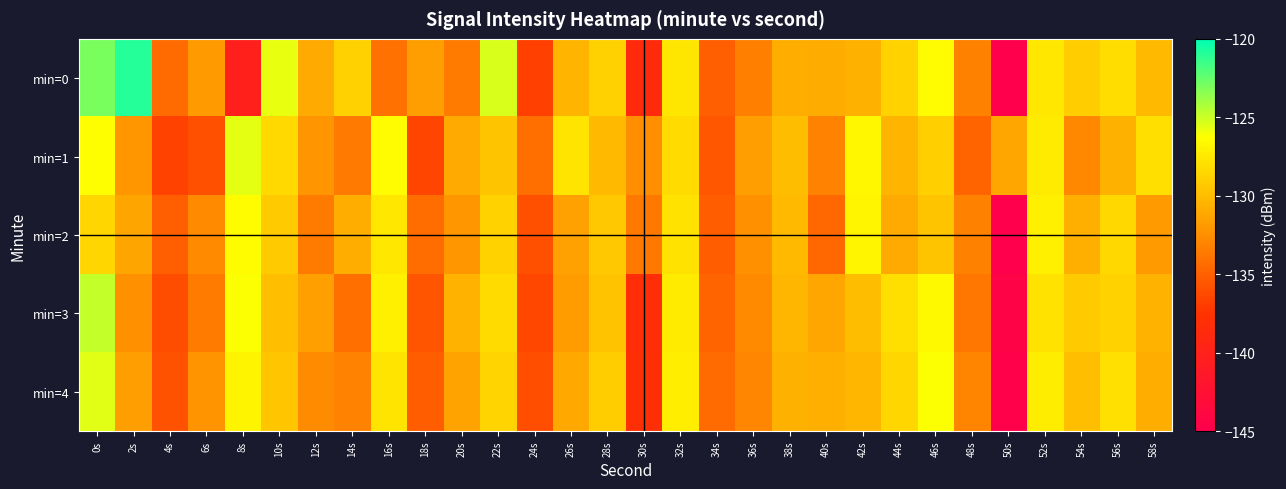

Reading right to left, what are all the values shown in this chart?

min=0: 58s=-130.1	56s=-128.2	54s=-129.1	52s=-127.6	50s=-145.3	48s=-133.2	46s=-126.5	44s=-128.8	42s=-130.6	40s=-130.9	38s=-130.8	36s=-133.3	34s=-135.1	32s=-127.7	30s=-138.7	28s=-128.8	26s=-130.4	24s=-136.7	22s=-125.4	20s=-133.5	18s=-131.6	16s=-134.1	14s=-128.8	12s=-131.0	10s=-125.7	8s=-140.2	6s=-131.9	4s=-134.4	2s=-121.0	0s=-123.0
min=1: 58s=-128.1	56s=-130.6	54s=-132.8	52s=-127.4	50s=-131.2	48s=-134.8	46s=-128.9	44s=-130.4	42s=-126.7	40s=-133.1	38s=-129.9	36s=-131.7	34s=-135.6	32s=-128.3	30s=-132.5	28s=-130.1	26s=-127.8	24s=-134.2	22s=-129.5	20s=-131.0	18s=-136.5	16s=-126.5	14s=-133.7	12s=-132.1	10s=-128.4	8s=-125.6	6s=-135.9	4s=-136.6	2s=-132.1	0s=-126.3
min=2: 58s=-131.9	56s=-128.4	54s=-130.7	52s=-127.1	50s=-145.0	48s=-133.2	46s=-129.5	44s=-131.0	42s=-126.8	40s=-134.6	38s=-130.1	36s=-132.4	34s=-135.2	32s=-127.9	30s=-133.7	28s=-129.3	26s=-131.5	24s=-135.9	22s=-128.7	20s=-132.1	18s=-134.3	16s=-127.6	14s=-130.8	12s=-133.5	10s=-129.2	8s=-126.4	6s=-132.7	4s=-135.1	2s=-131.3	0s=-128.5
min=3: 58s=-130.5	56s=-128.7	54s=-129.2	52s=-127.9	50s=-144.5	48s=-133.8	46s=-126.6	44s=-128.1	42s=-129.9	40s=-131.2	38s=-130.3	36s=-132.7	34s=-134.8	32s=-127.4	30s=-138.2	28s=-129.6	26s=-131.8	24s=-136.4	22s=-128.3	20s=-130.5	18s=-135.7	16s=-127.1	14s=-134.2	12s=-131.6	10s=-129.8	8s=-126.2	6s=-133.5	4s=-136.1	2s=-132.4	0s=-124.8
min=4: 58s=-130.8	56s=-128.0	54s=-129.8	52s=-127.3	50s=-144.9	48s=-133.0	46s=-126.2	44s=-128.5	42s=-130.3	40s=-130.7	38s=-130.6	36s=-132.9	34s=-134.4	32s=-127.2	30s=-138.0	28s=-129.0	26s=-131.1	24s=-136.0	22s=-128.6	20s=-131.4	18s=-135.2	16s=-127.8	14s=-133.1	12s=-132.6	10s=-129.4	8s=-126.9	6s=-132.3	4s=-135.8	2s=-131.7	0s=-125.5